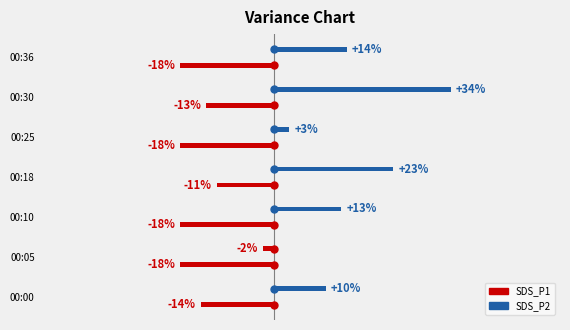

At which category does the chart reach its peak across all series?

00:30